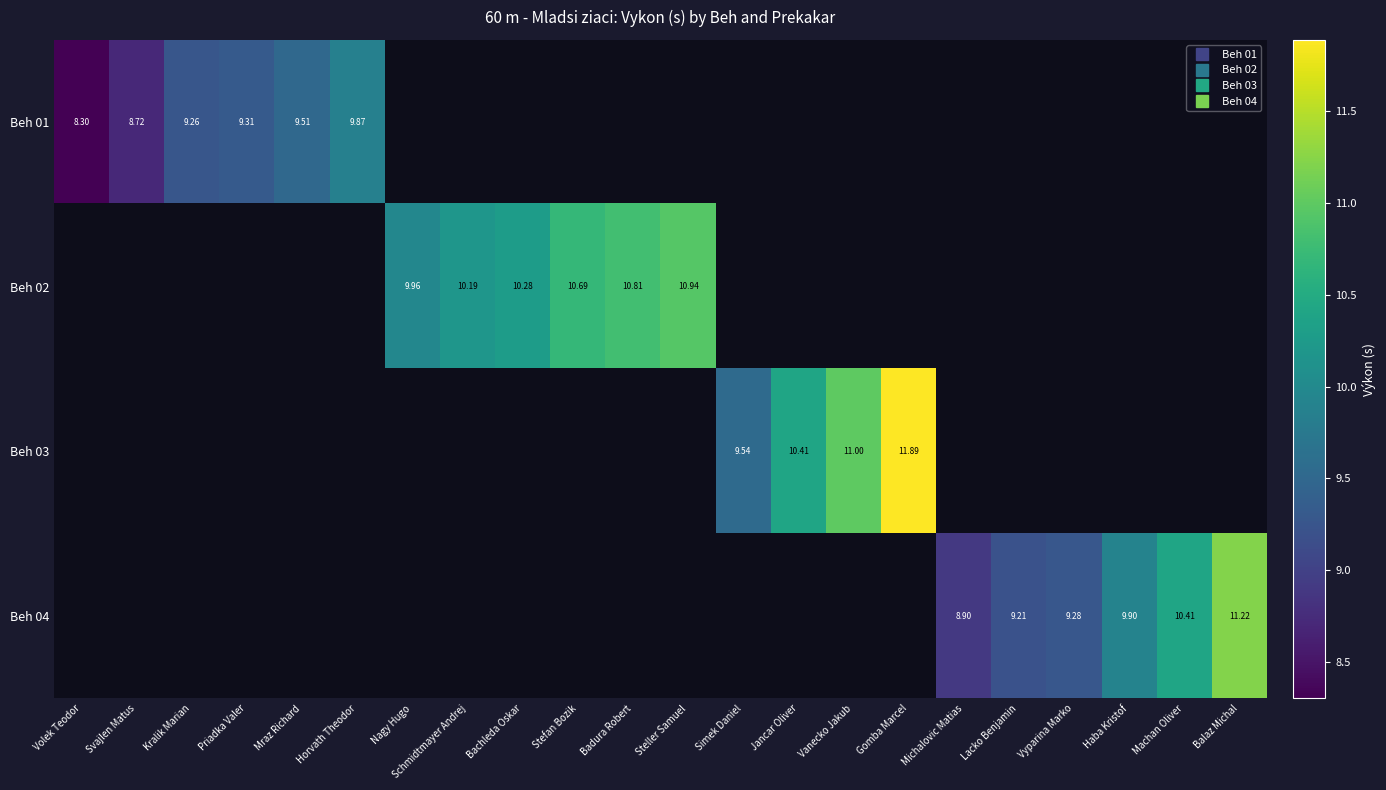

At which category does the chart reach its minimum across all series?

Volek Teodor